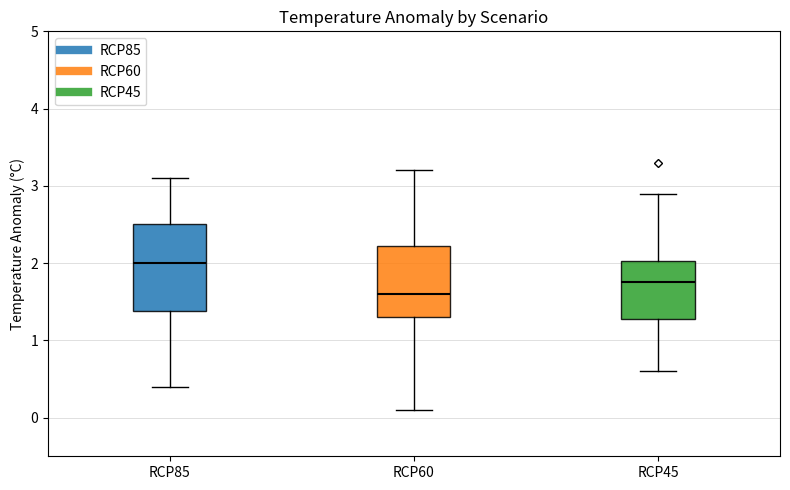

Where does the upper whisker of the box for RCP85 end on the y-axis? The values are not printed on the chart, so give them approximately, as read against the axis.

3.1